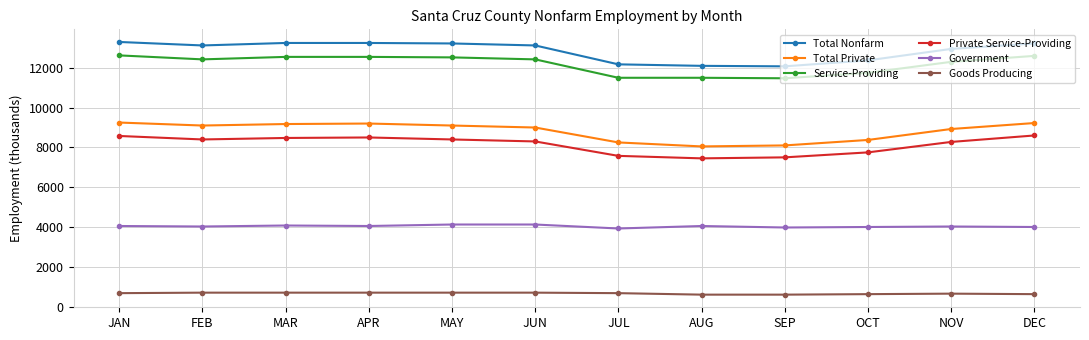

Rank the series at SEP from highest to lowest value.

Total Nonfarm, Service-Providing, Total Private, Private Service-Providing, Government, Goods Producing